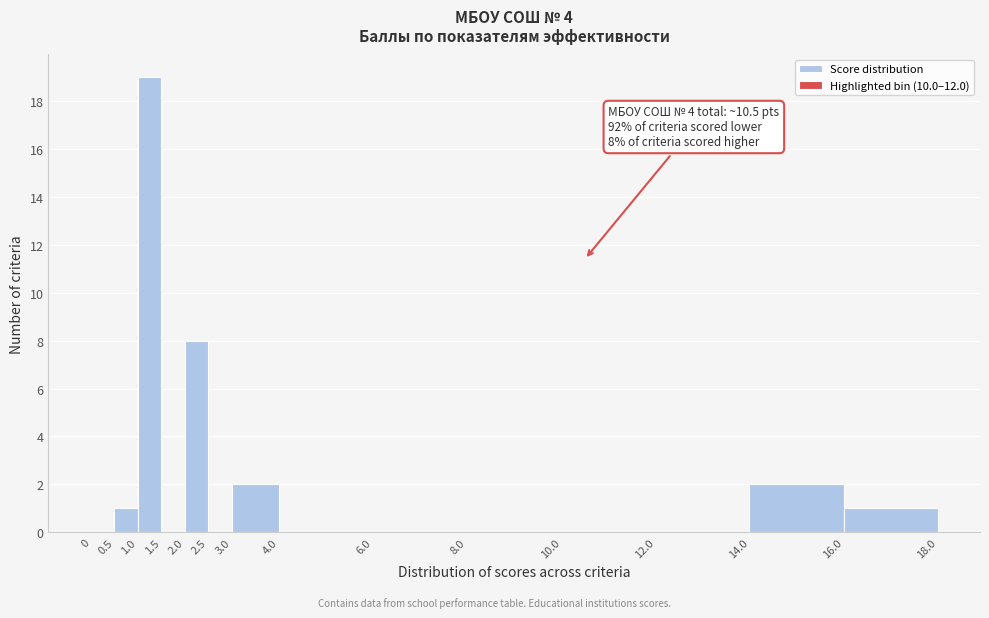

Which range on the x-axis has the tallest bar?

1.0 to 1.5